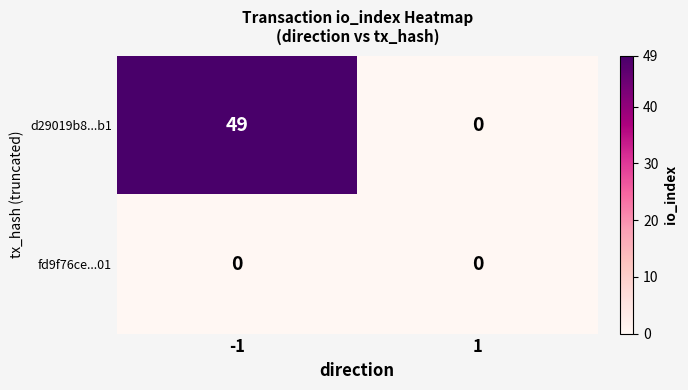

Rank the series by their average value, from highest to lowest.

d29019b8...b1, fd9f76ce...01